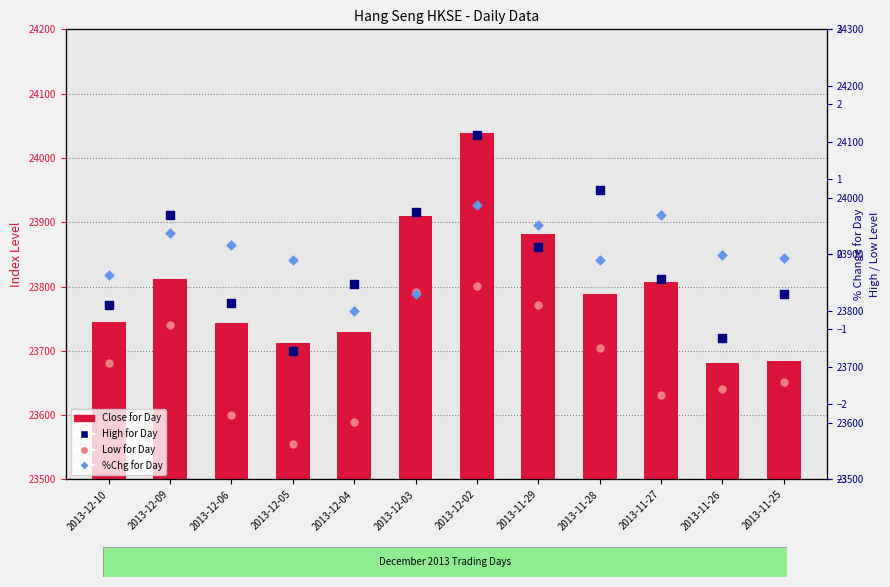

Which series reaches the minimum Y coordinate?

%Chg for Day